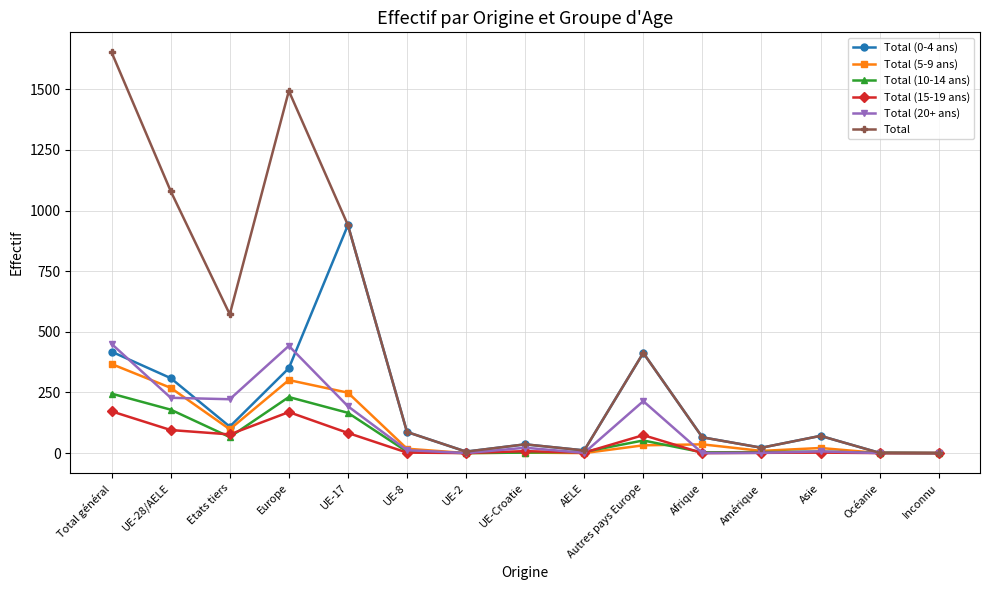

What is the difference between the Total (0-4 ans) values at UE-17 and Europe?

590